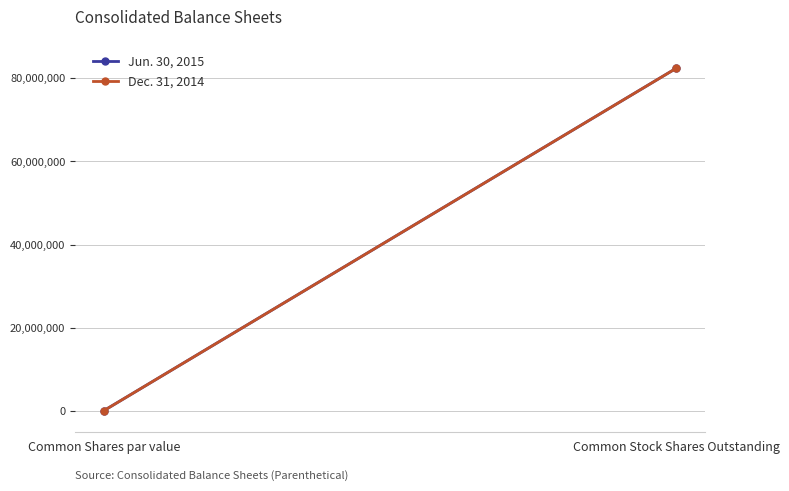

Rank the categories by Dec. 31, 2014 value from highest to lowest.

Common Stock Shares Outstanding, Common Shares par value